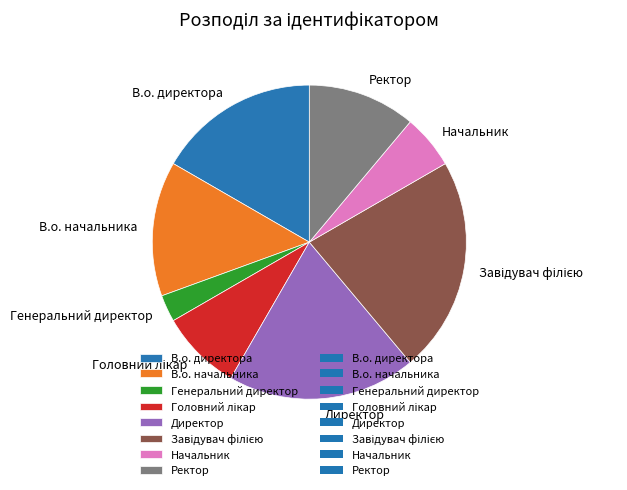

Is it true that Ректор is 21% of the pie?

False